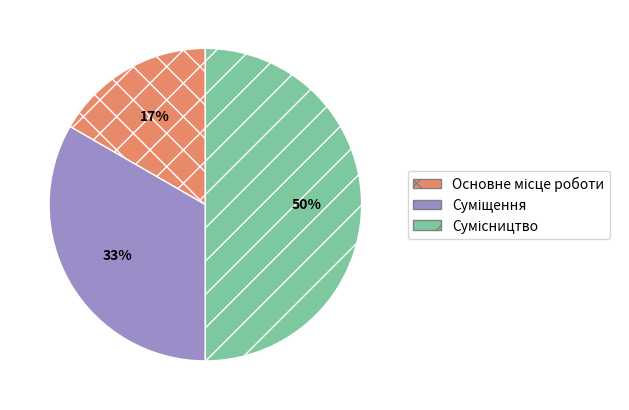

To the nearest percent, what is the difference between the largest and smallest slice percentages?

33%